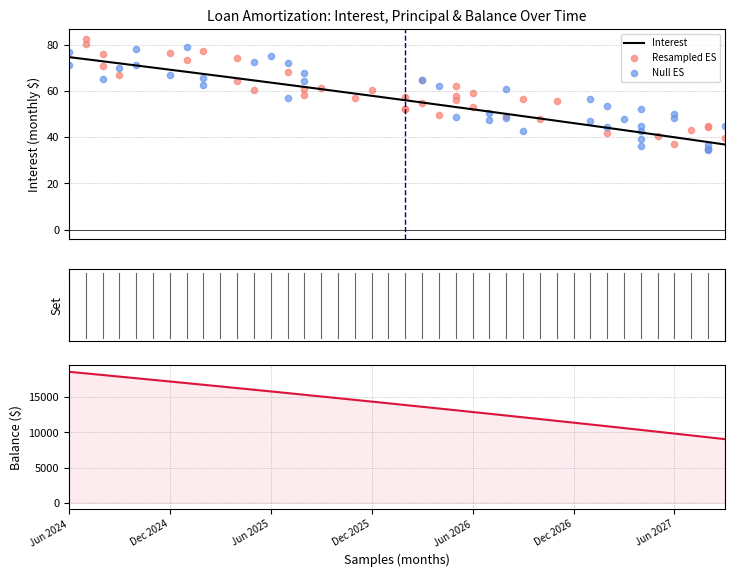

At how many categories does at least one series exceed 3742?

40